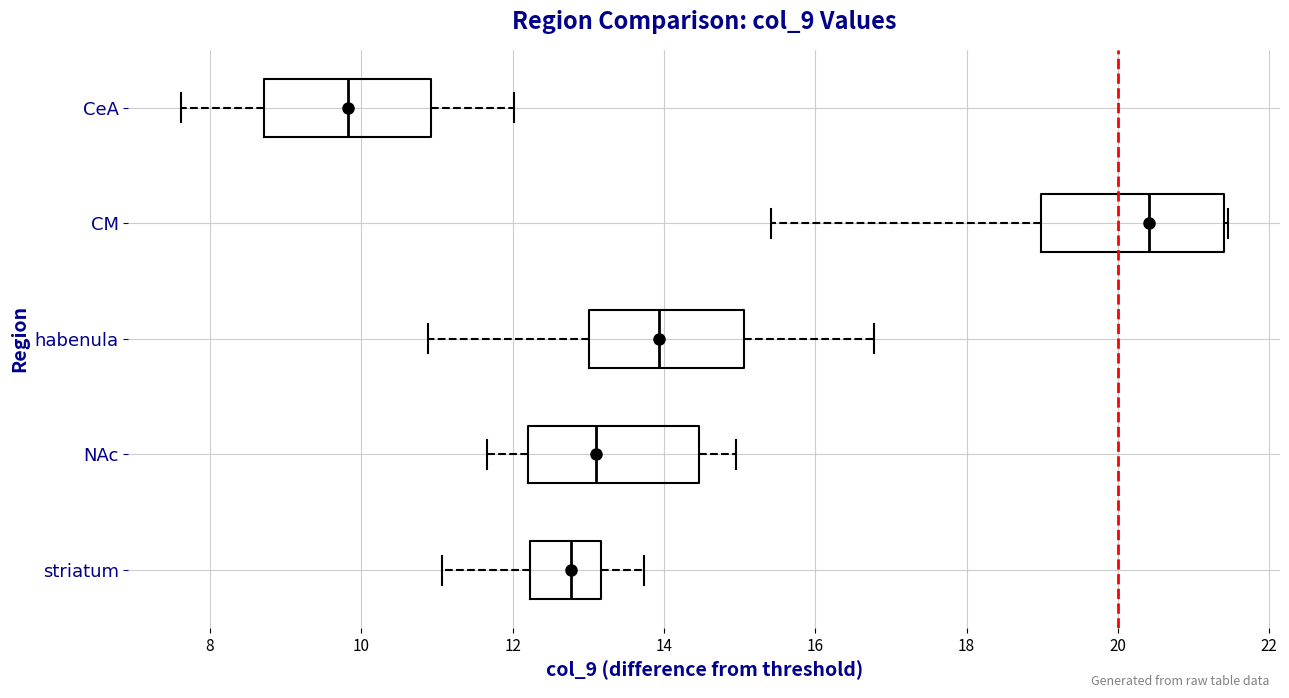

Reading bottom to top, read every box against the x-axis: the position of its median line, the range the box covers, and the ends of its whiskers. The values are not printed on the chart, so give them approximately, as read against the axis.

striatum: median 12.8, box 12.2 to 13.2, whiskers 11.0 to 13.8
NAc: median 13.0, box 12.2 to 14.4, whiskers 11.6 to 15.0
habenula: median 14.0, box 13.0 to 15.0, whiskers 10.8 to 16.8
CM: median 20.4, box 19.0 to 21.4, whiskers 15.4 to 21.4
CeA: median 9.8, box 8.8 to 11.0, whiskers 7.6 to 12.0